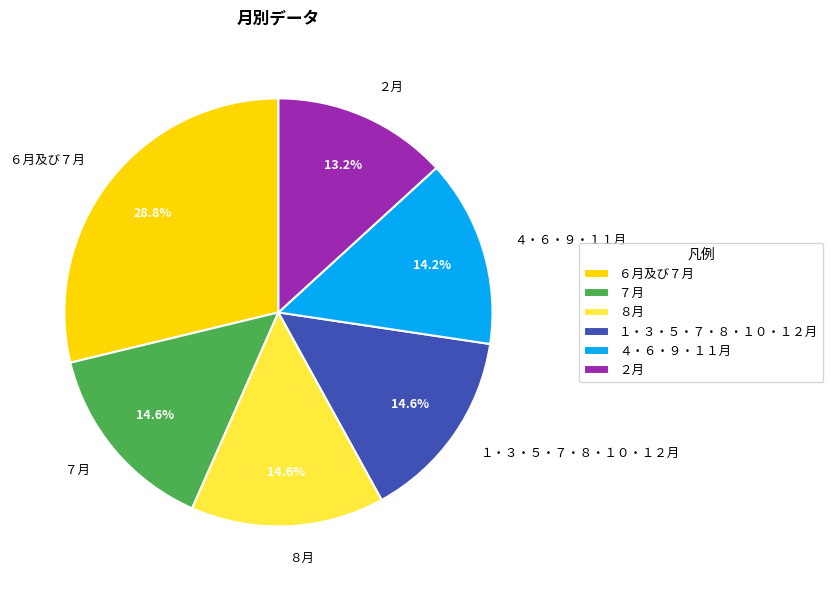

Is there a majority slice in this chart?

No